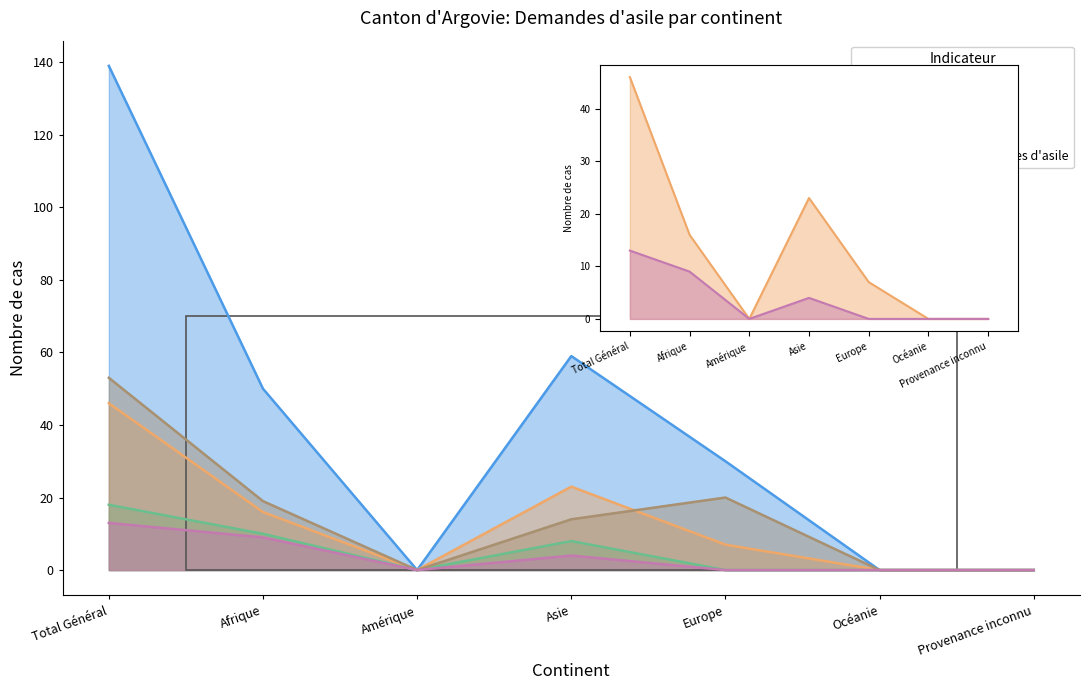

Reading left to right, transcribe all the data shown in this chart.

Total des cas réglés: Total Général=139	Afrique=50	Amérique=0	Asie=59	Europe=30	Océanie=0	Provenance inconnu=0
Octrois de l'asile: Total Général=46	Afrique=16	Amérique=0	Asie=23	Europe=7	Océanie=0	Provenance inconnu=0
Rejets avec AP: Total Général=18	Afrique=10	Amérique=0	Asie=8	Europe=0	Océanie=0	Provenance inconnu=0
Rejets sans AP: Total Général=53	Afrique=19	Amérique=0	Asie=14	Europe=20	Océanie=0	Provenance inconnu=0
Reprises des demandes d'asile: Total Général=13	Afrique=9	Amérique=0	Asie=4	Europe=0	Océanie=0	Provenance inconnu=0